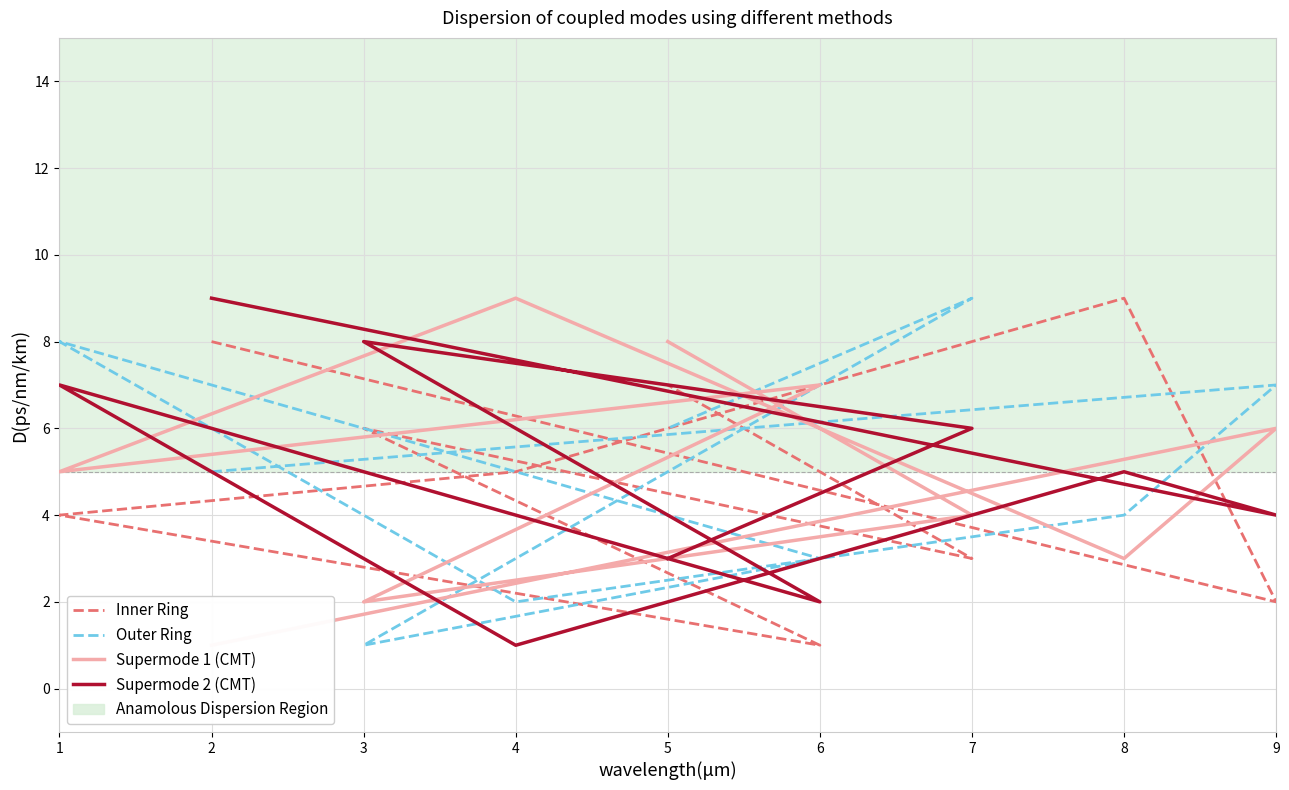

True or false: Outer Ring and Supermode 1 (CMT) intersect in this chart.

True